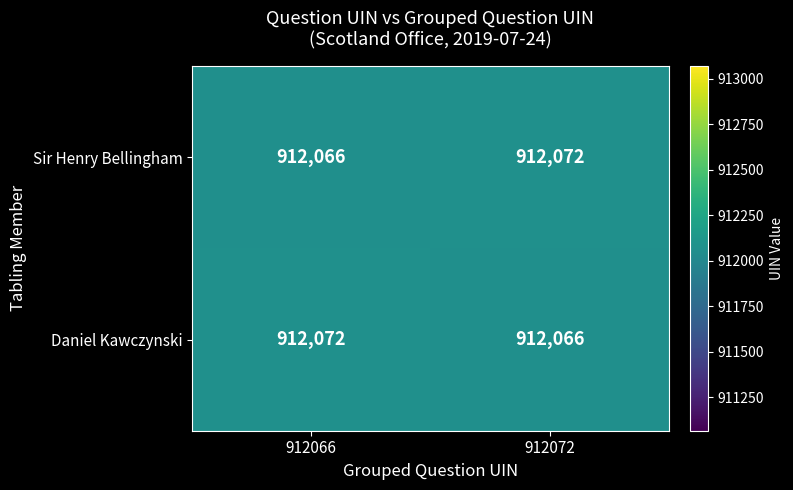

Reading right to left, list all the values displayed in this chart.

Sir Henry Bellingham: 912072	912066
Daniel Kawczynski: 912066	912072